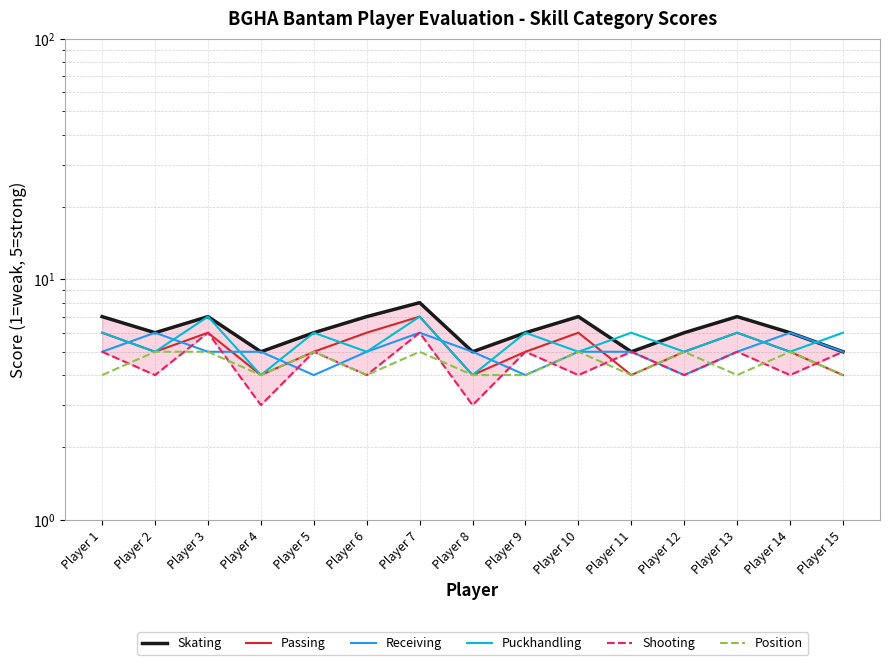

Is the value of Skating at Player 6 greater than the value of Passing at Player 10?

Yes